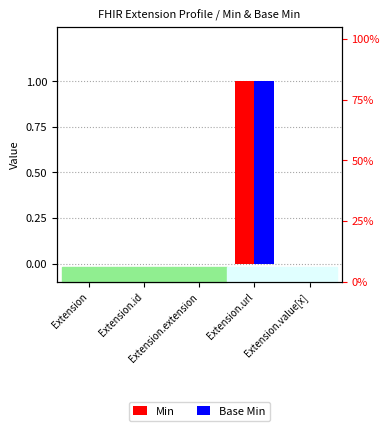

Which category has the lowest value in the Min series?

Extension